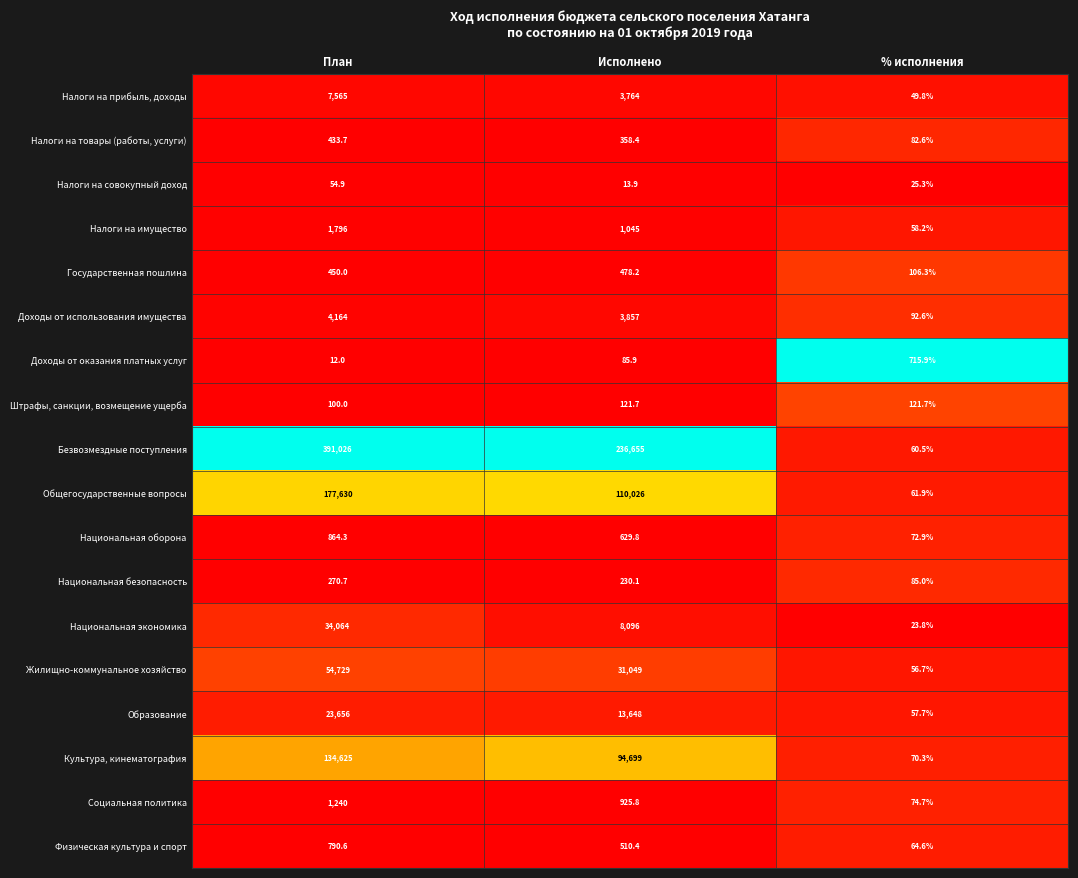

Which series has the largest range (max minus min)?

Безвозмездные поступления